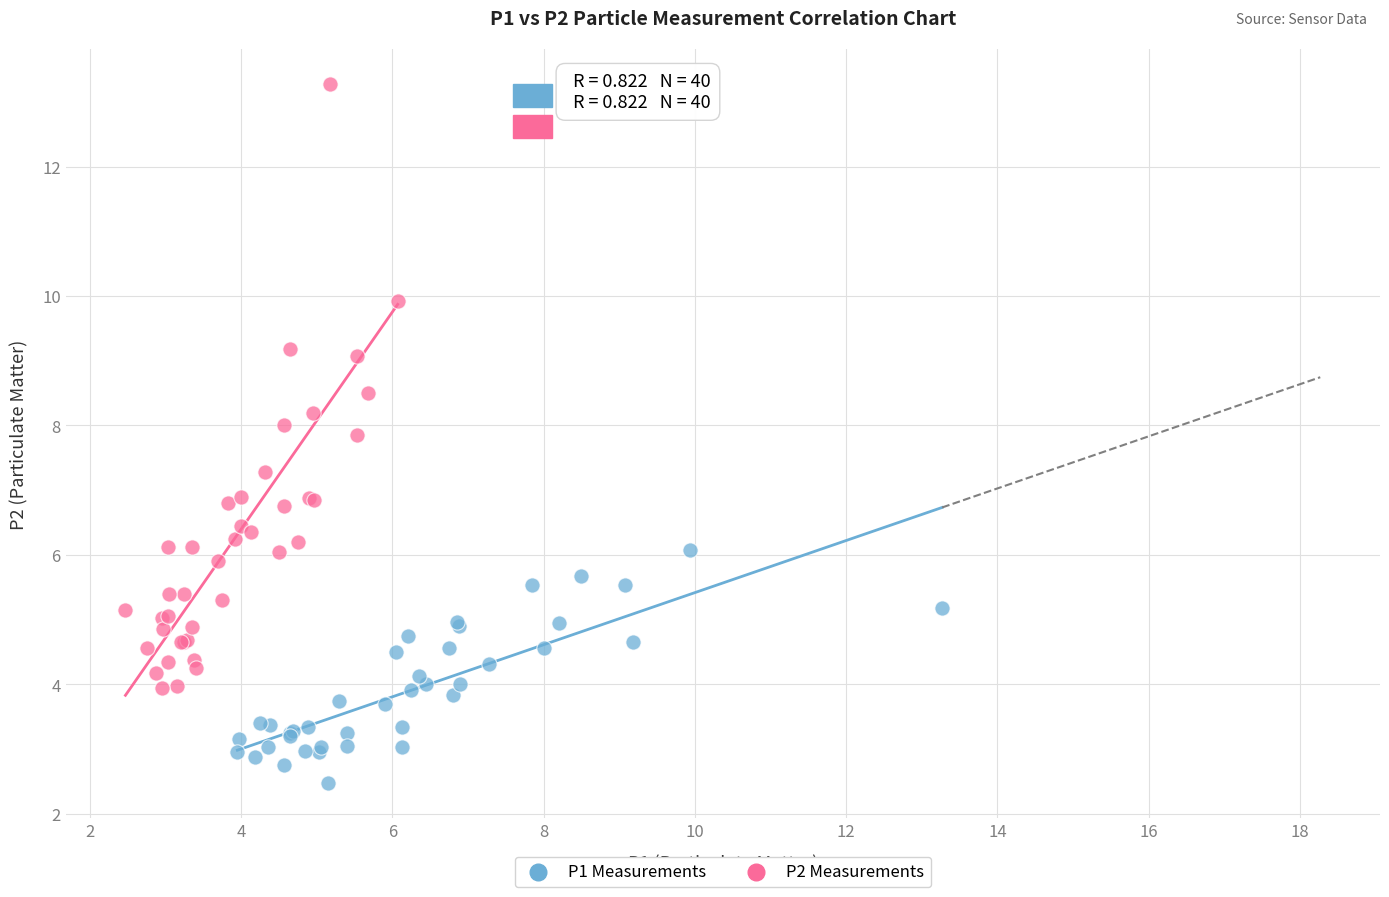

Which series has the largest Y range (max minus min)?

P2 Measurements